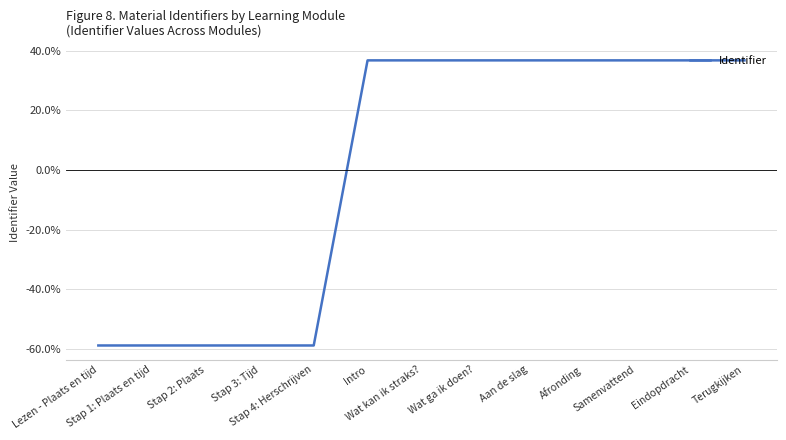

Reading left to right, transcribe all the data shown in this chart.

Lezen - Plaats en tijd=-58.8	Stap 1: Plaats en tijd=-58.8	Stap 2: Plaats=-58.8	Stap 3: Tijd=-58.8	Stap 4: Herschrijven=-58.8	Intro=36.8	Wat kan ik straks?=36.8	Wat ga ik doen?=36.8	Aan de slag=36.8	Afronding=36.8	Samenvattend=36.8	Eindopdracht=36.8	Terugkijken=36.8